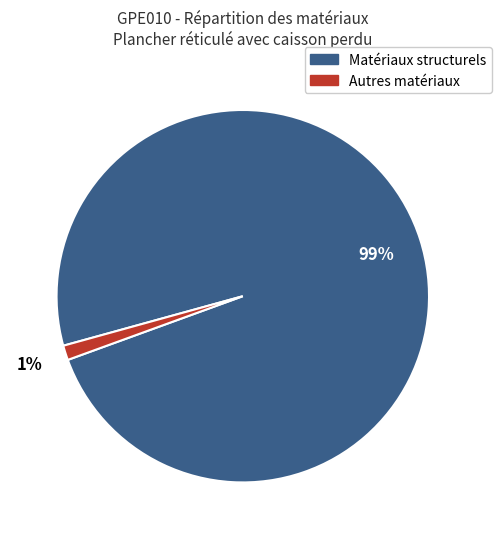

Does any single category account for the majority?

Yes